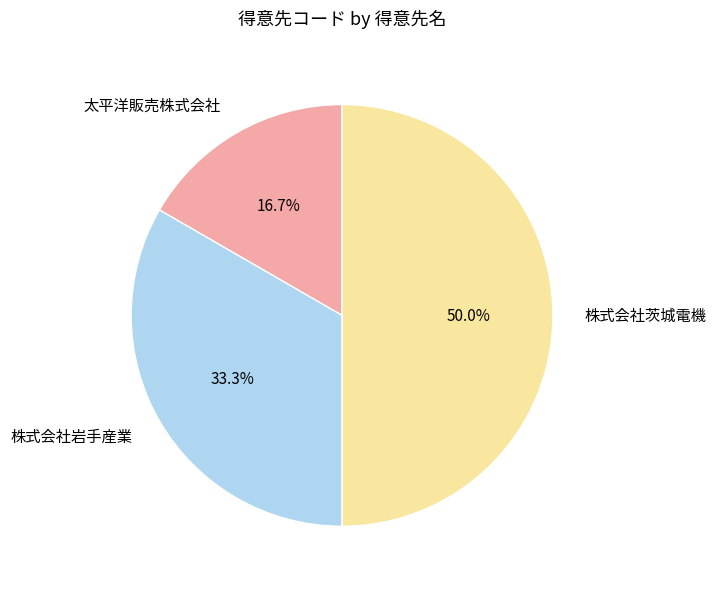

Does 株式会社岩手産業 represent more than half of the total?

No